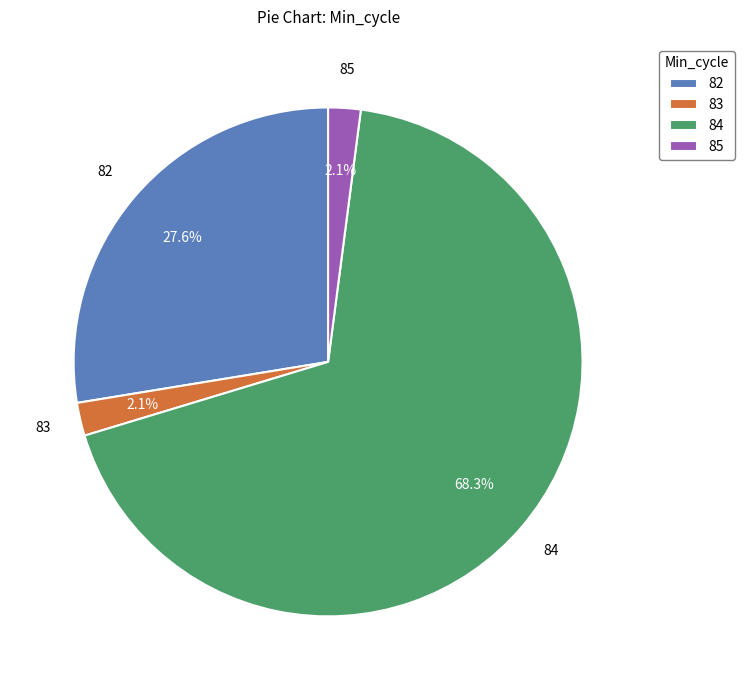

What percentage do 82 and 84 together represent?

95.8%